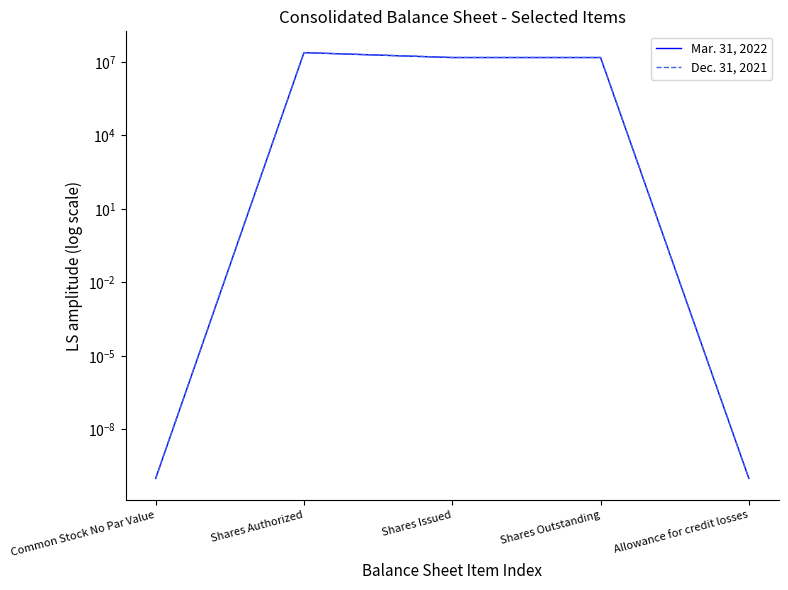

Reading left to right, list all the values displayed in this chart.

Mar. 31, 2022: 0.0	24000000.0	15086032.0	15086032.0	0.0
Dec. 31, 2021: 0.0	24000000.0	15270010.0	15270010.0	0.0